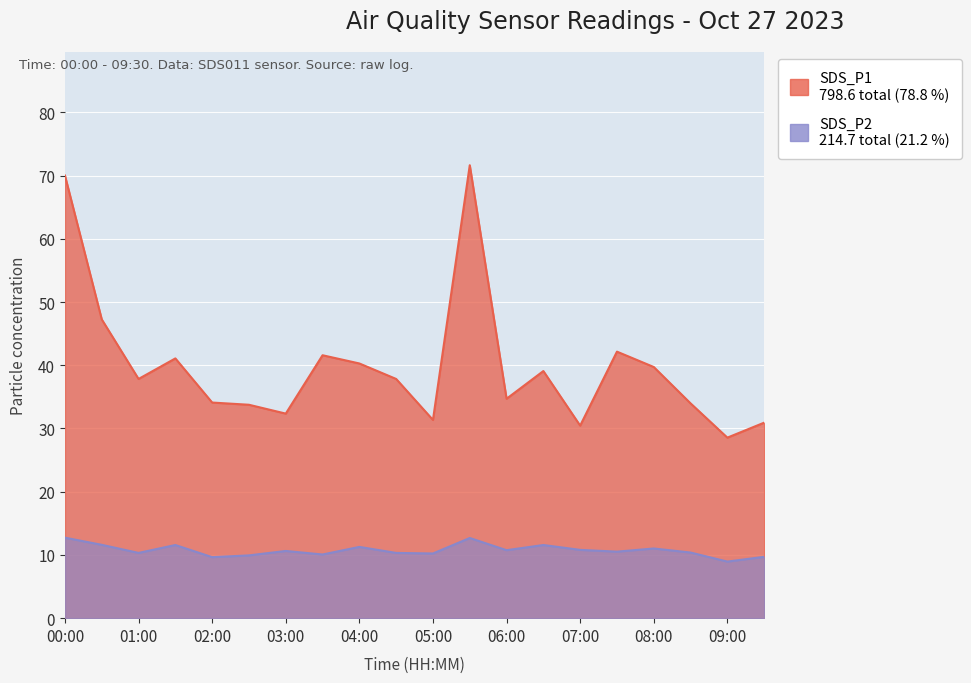

The SDS_P2 series shows 19.7 at 05:30. True or false?

False